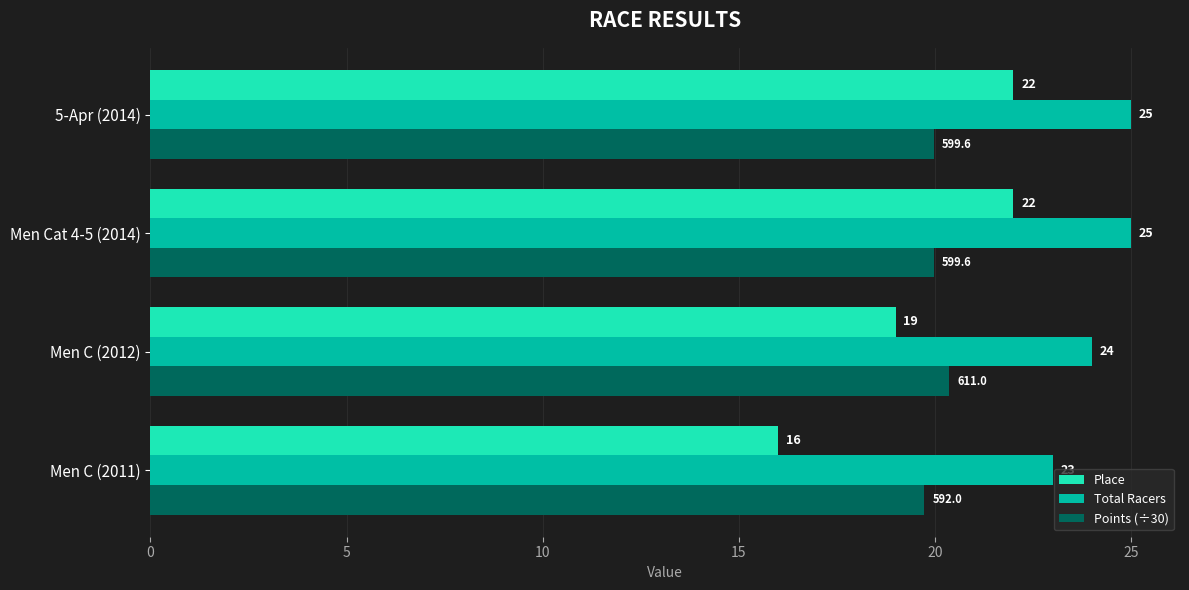

How many data points does each series have?

4